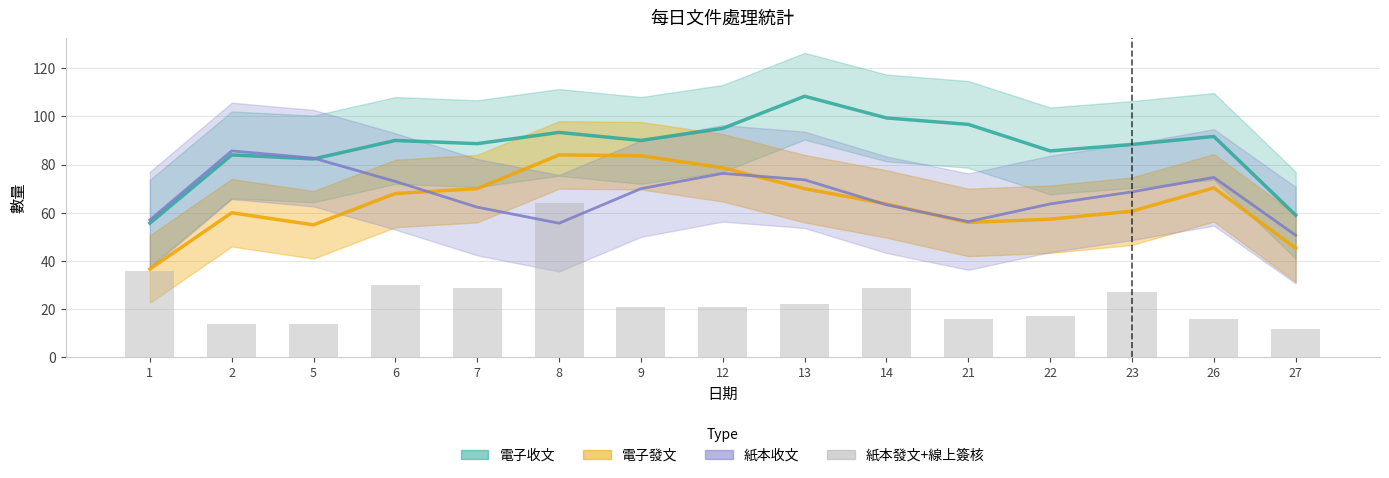

How many values are below 21?

6